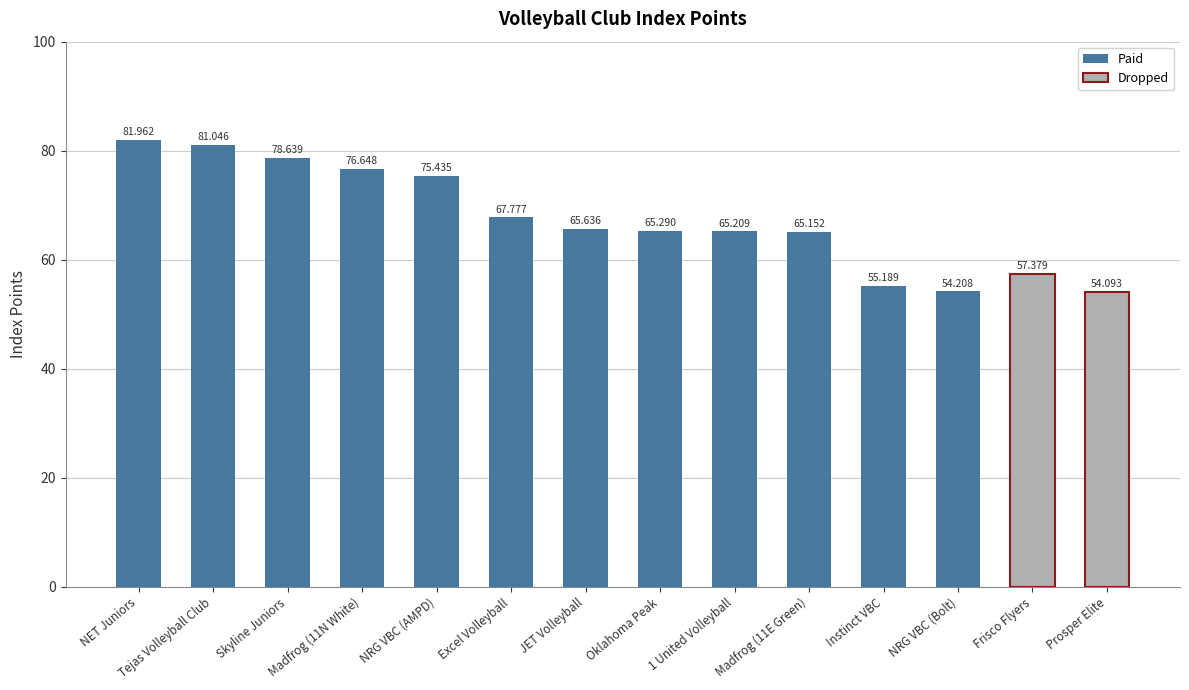

Reading left to right, list all the values displayed in this chart.

NET Juniors=82.0	Tejas Volleyball Club=81.0	Skyline Juniors=78.6	Madfrog (11N White)=76.6	NRG VBC (AMPD)=75.4	Excel Volleyball=67.8	JET Volleyball=65.6	Oklahoma Peak=65.3	1 United Volleyball=65.2	Madfrog (11E Green)=65.2	Instinct VBC=55.2	NRG VBC (Bolt)=54.2	Frisco Flyers=57.4	Prosper Elite=54.1